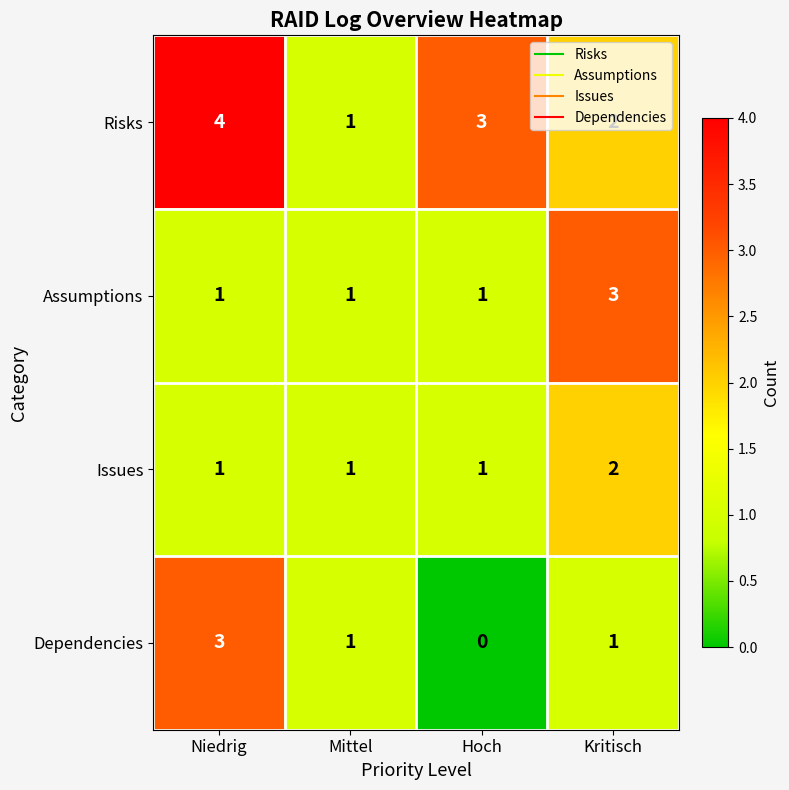

What is the greatest value displayed?

4